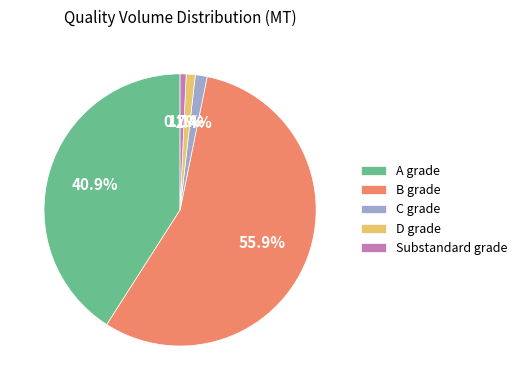

Count the number of slices in the pie.

5